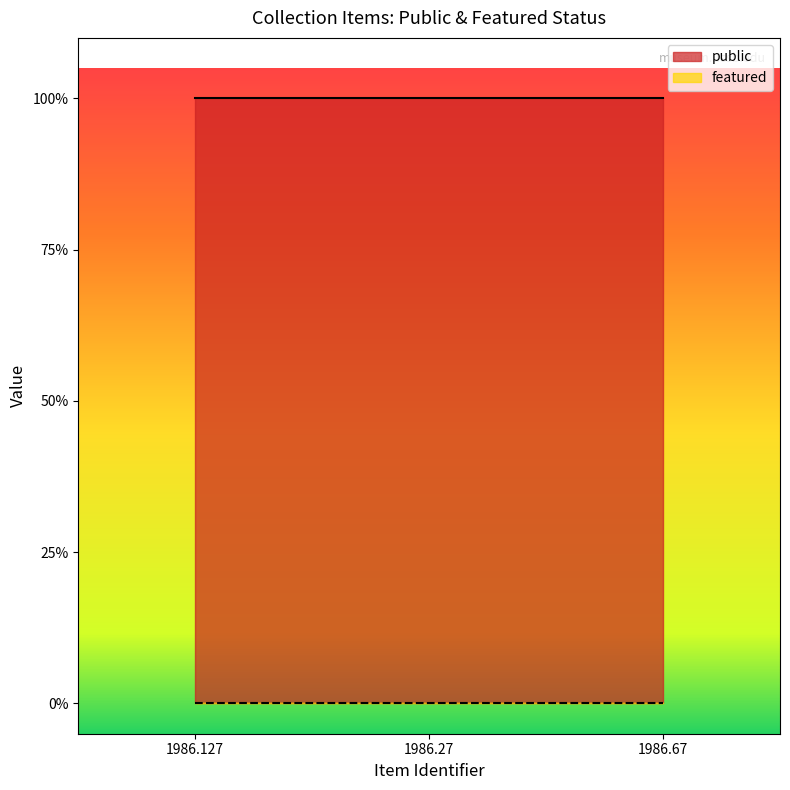

Reading right to left, transcribe all the data shown in this chart.

public: 1	1	1
featured: 0	0	0